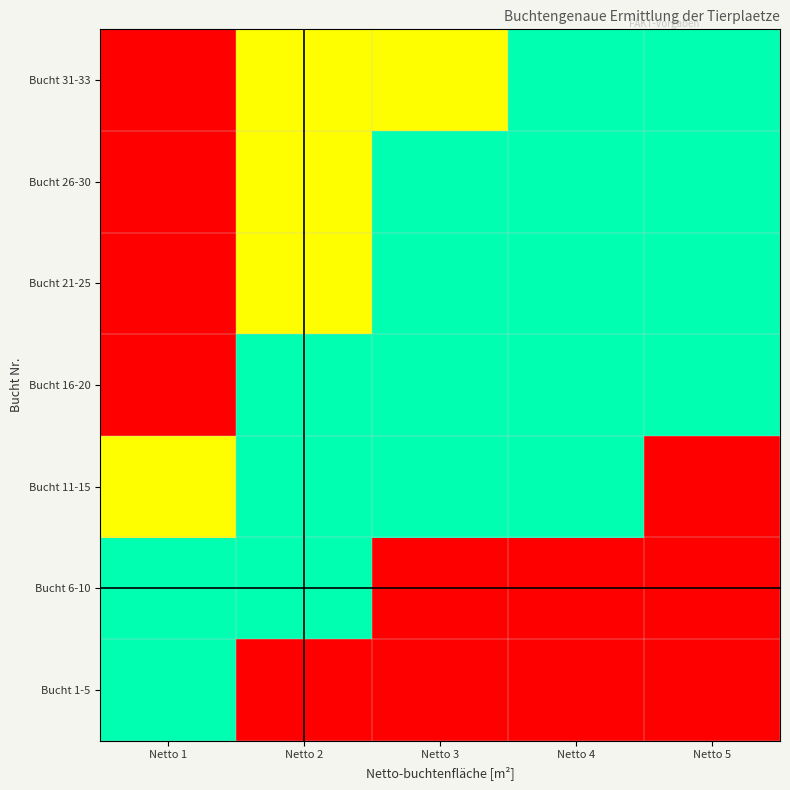

How many series are shown in this chart?

7